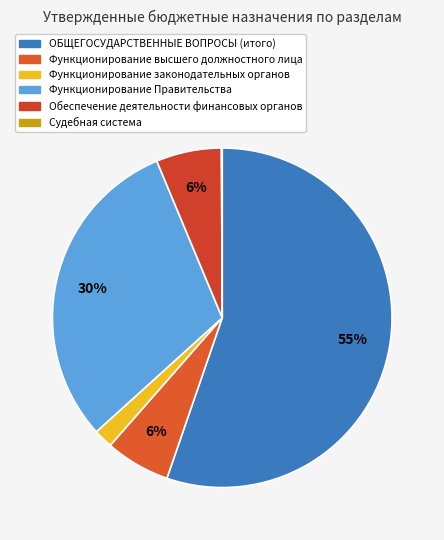

Is it true that Обеспечение деятельности финансовых органов is 1% of the pie?

False